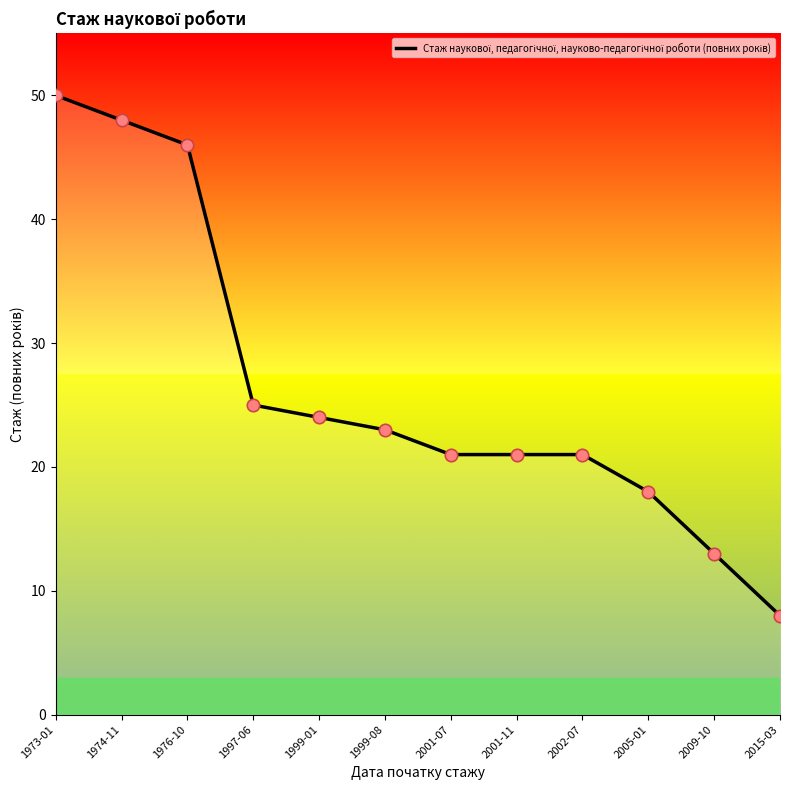

What is the change in value from 2001-07 to 2005-01?

-3